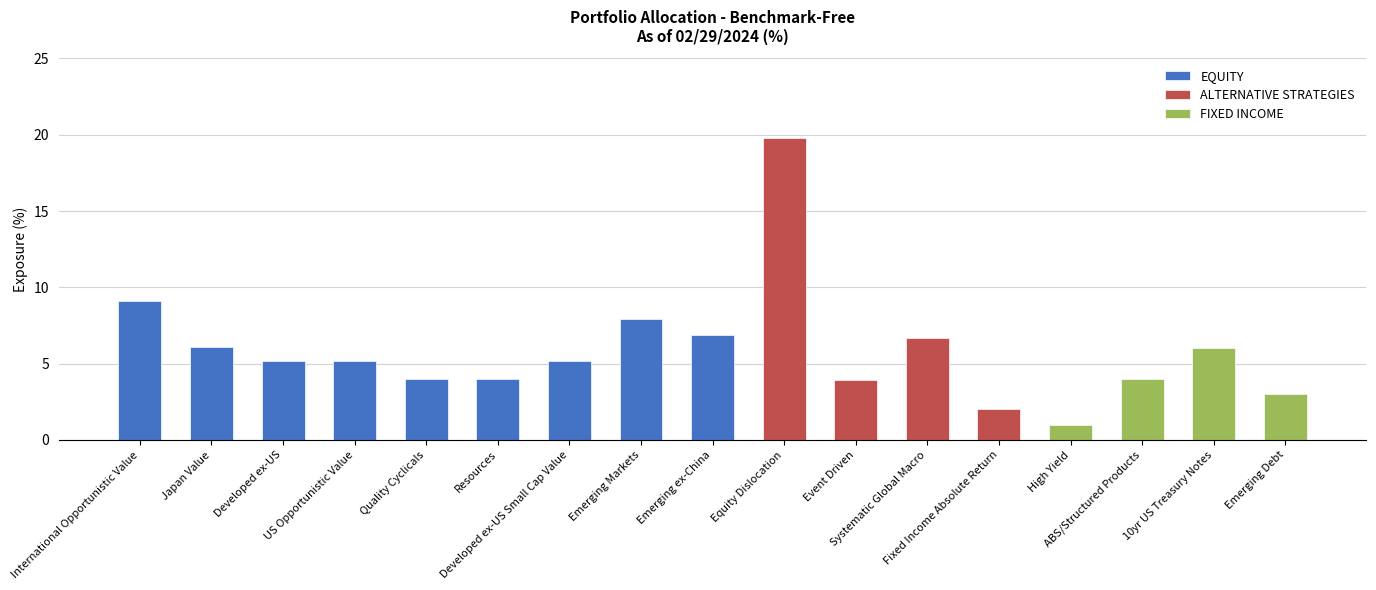

What is the sum of the values at Fixed Income Absolute Return and Japan Value?

8.1